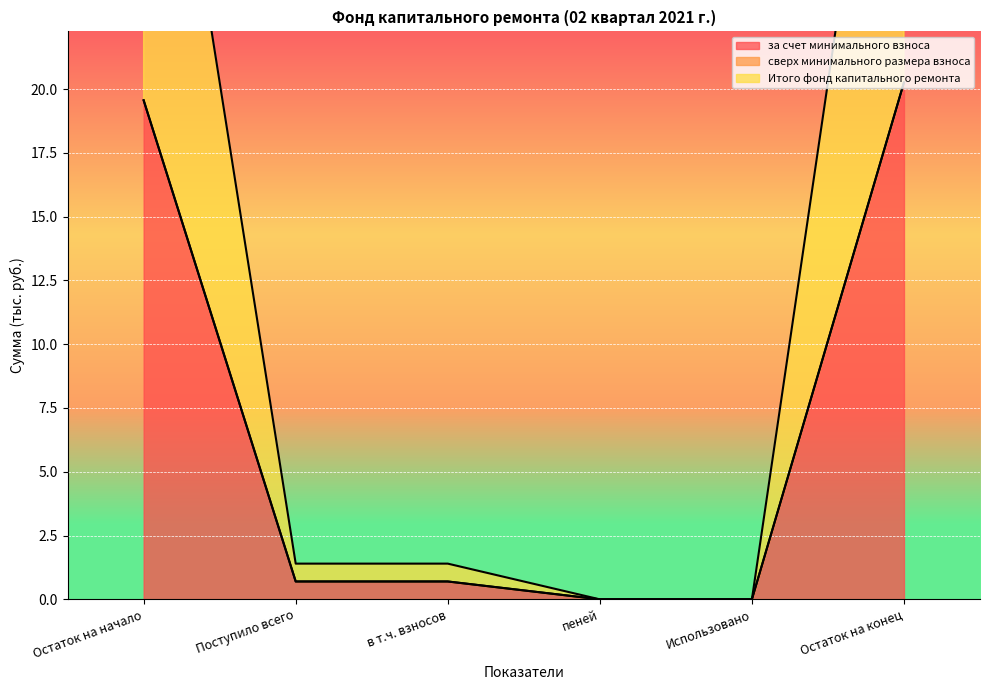

How many lines are shown in the chart?

2